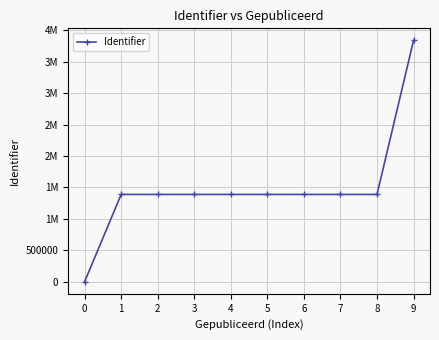

What is the sum of all values?

14955347